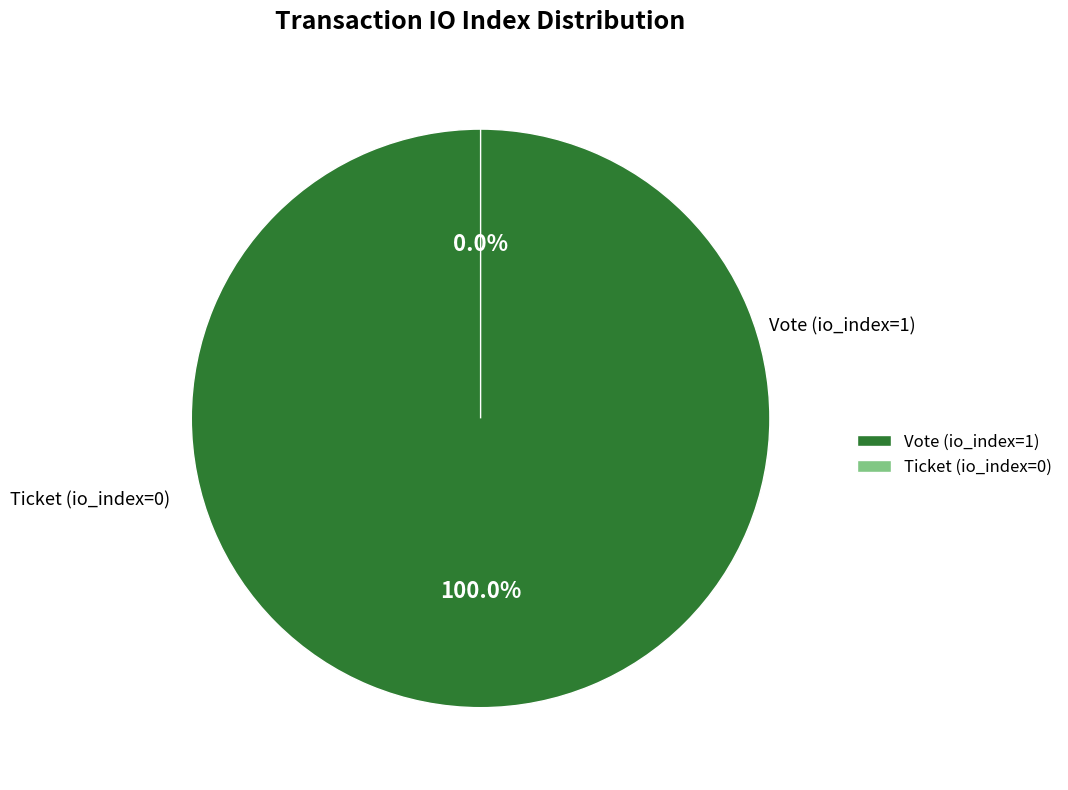

Is the sum of Ticket (io_index=0) and Vote (io_index=1) greater than half?

Yes